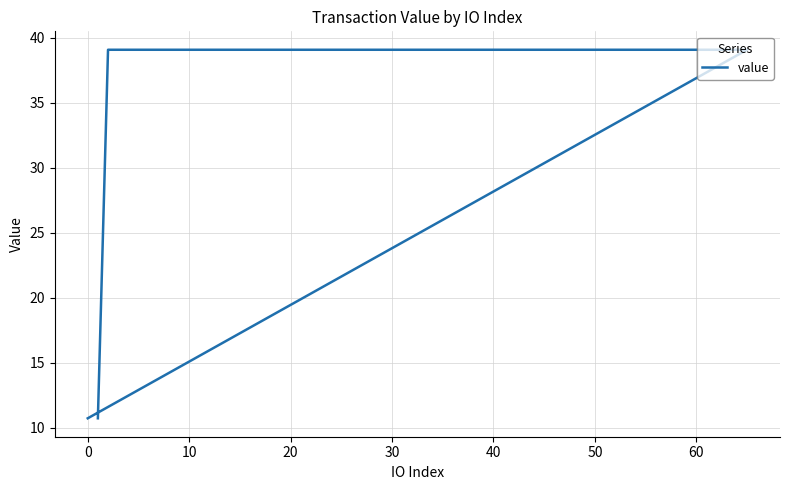

True or false: there are more than 2 points higher than both neighbors.

False